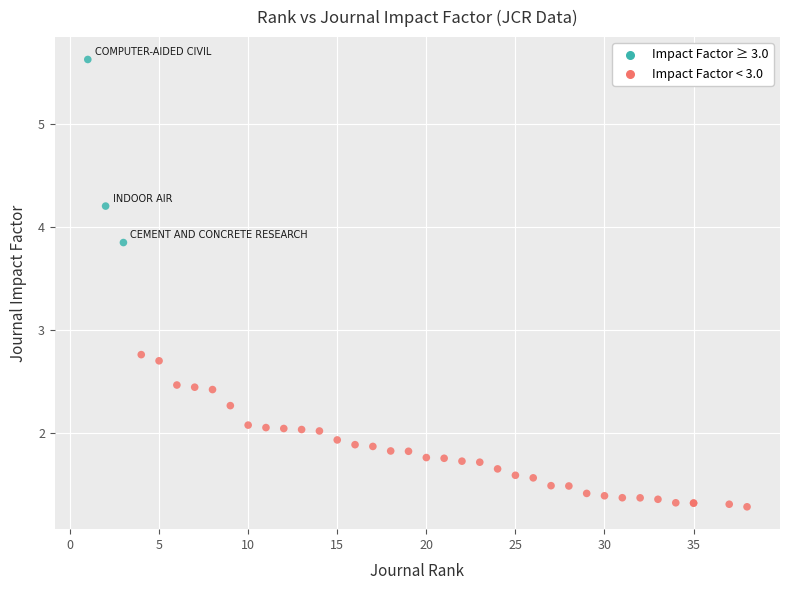

What Y value in the scatter plot is closest to 3?

2.8